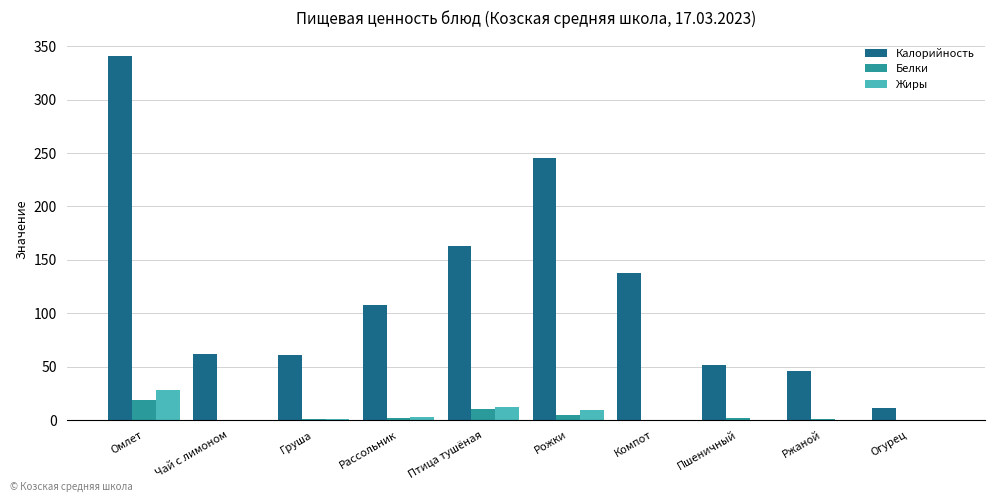

Which series has the widest spread of values?

Калорийность